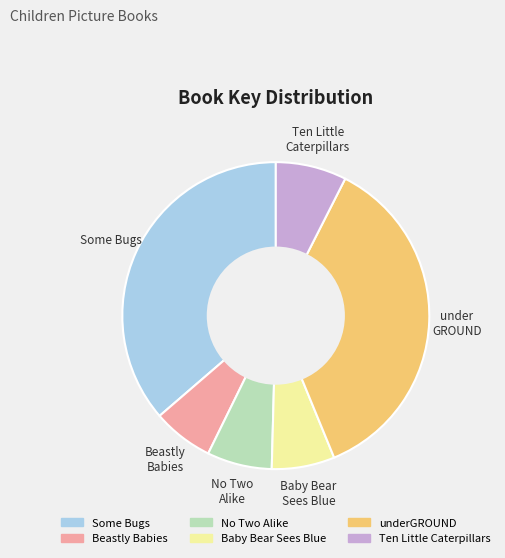

How many segments does this pie chart have?

6